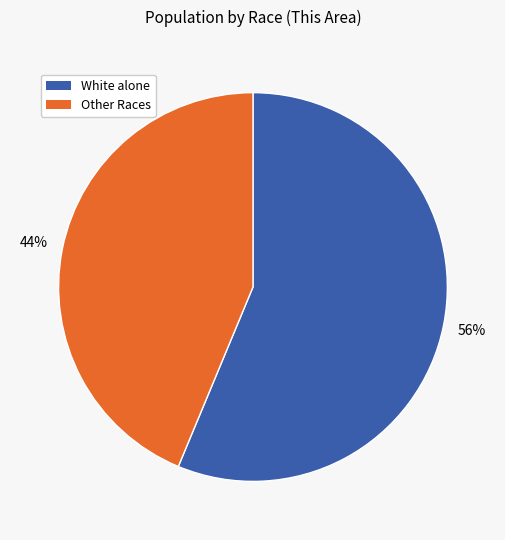

To the nearest percent, what is the average slice percentage?

50%